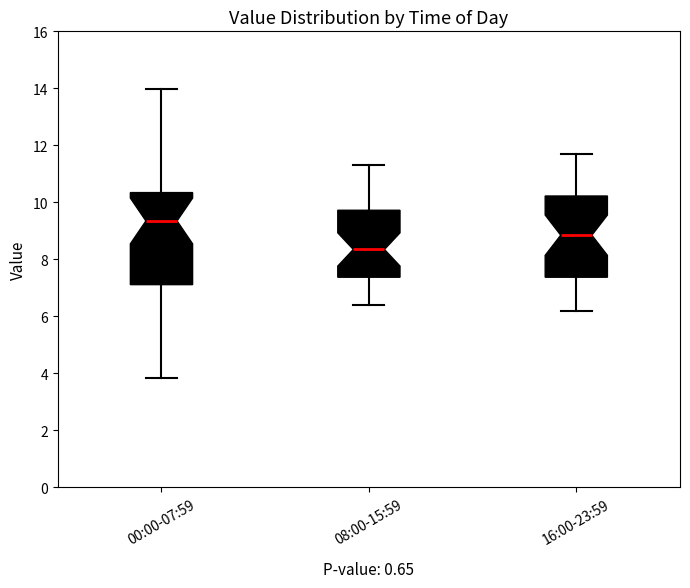

Where is the lower edge of the box for 00:00-07:59 on the y-axis? The values are not printed on the chart, so give them approximately, as read against the axis.

7.2